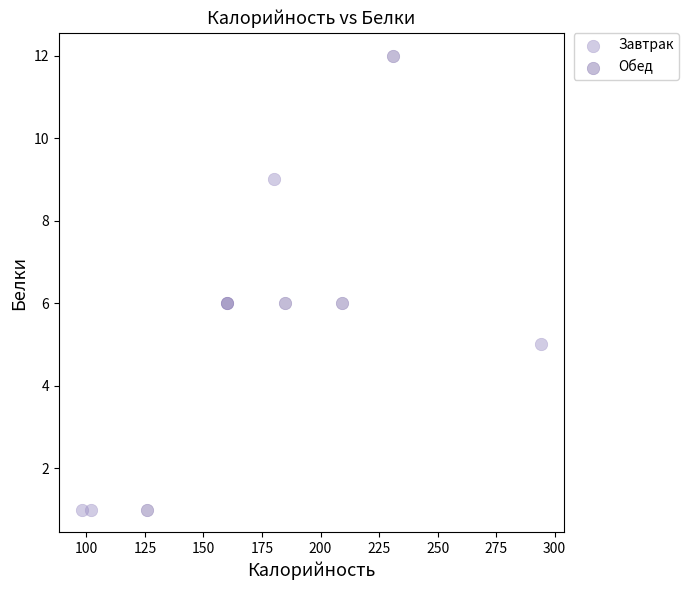

What are all the series names shown in the legend?

Завтрак, Обед